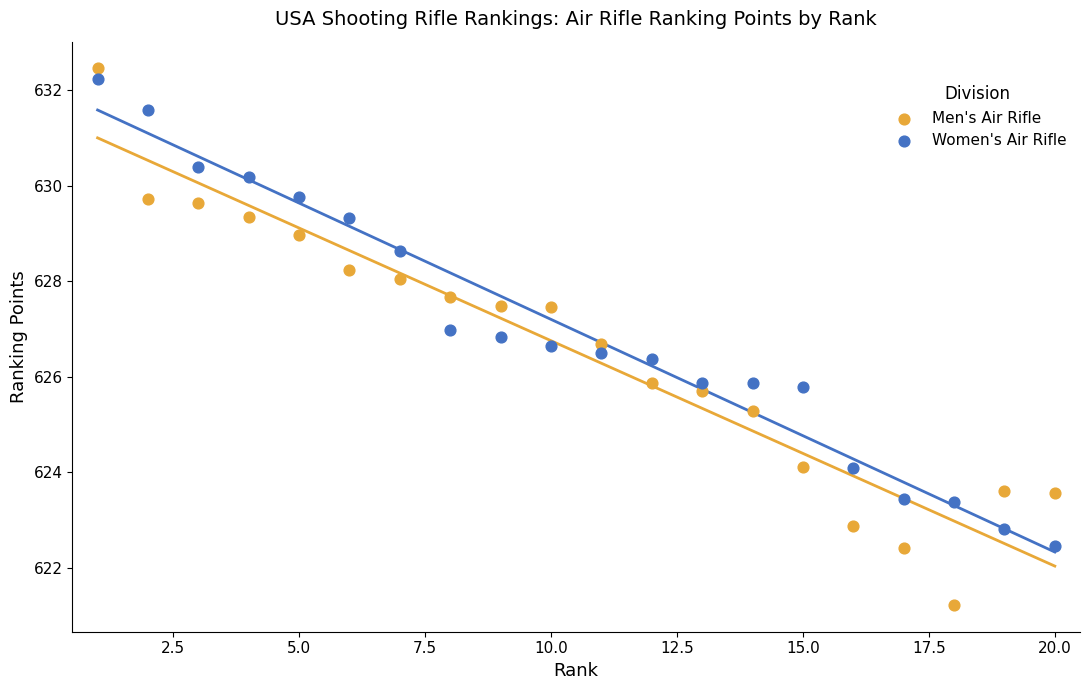

What are all the series names shown in the legend?

Men's Air Rifle, Women's Air Rifle